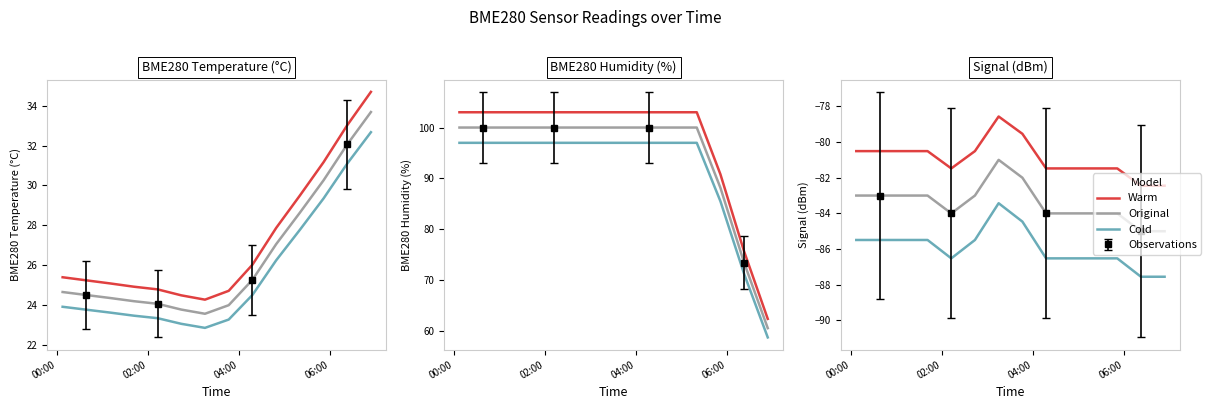

What are all the series names shown in the legend?

Warm, Original, Cold